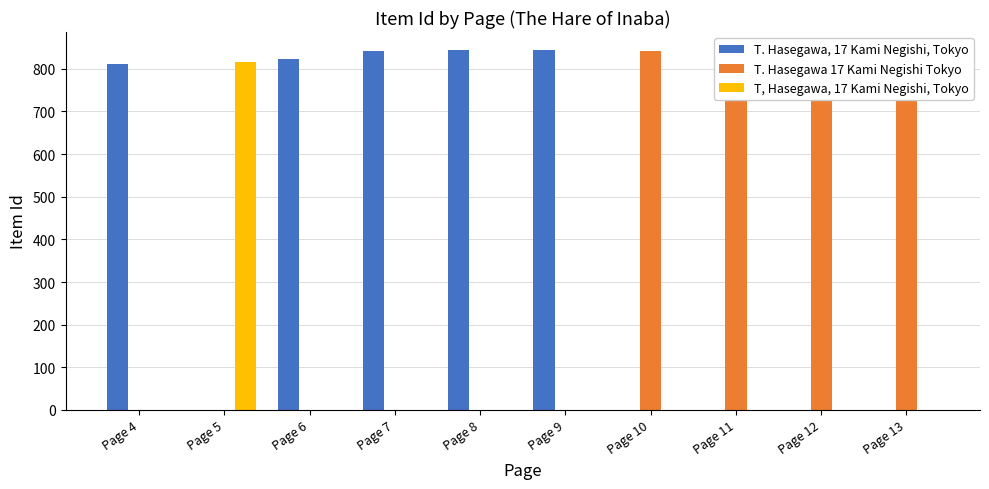

What is the sum of all T. Hasegawa 17 Kami Negishi Tokyo values?

3329